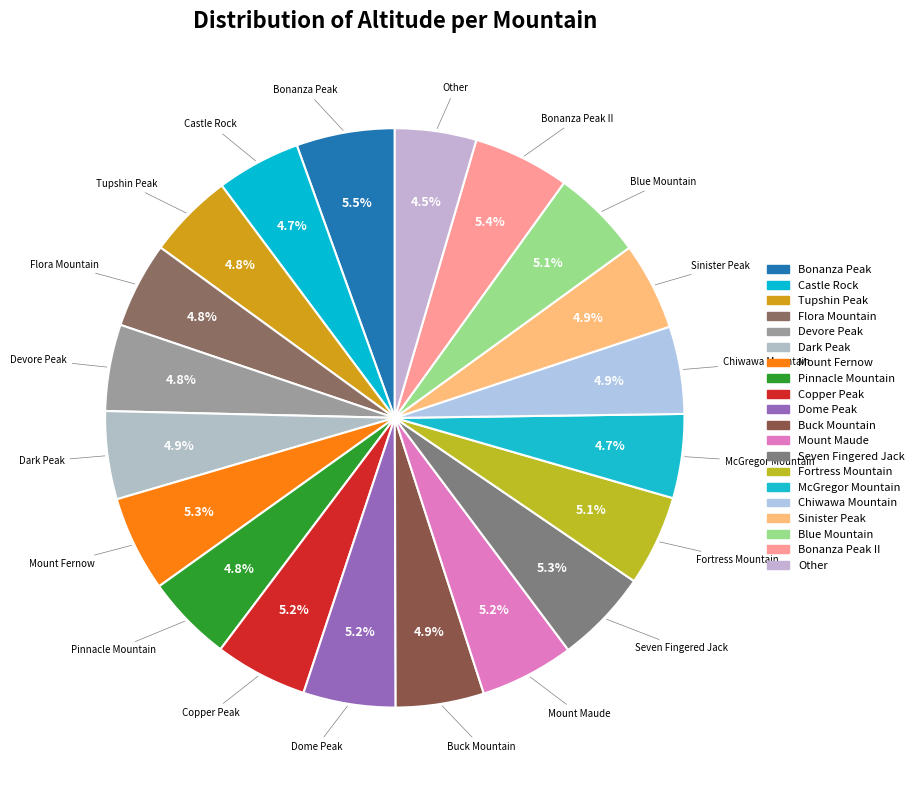

True or false: Mount Maude accounts for 5% of the total.

True